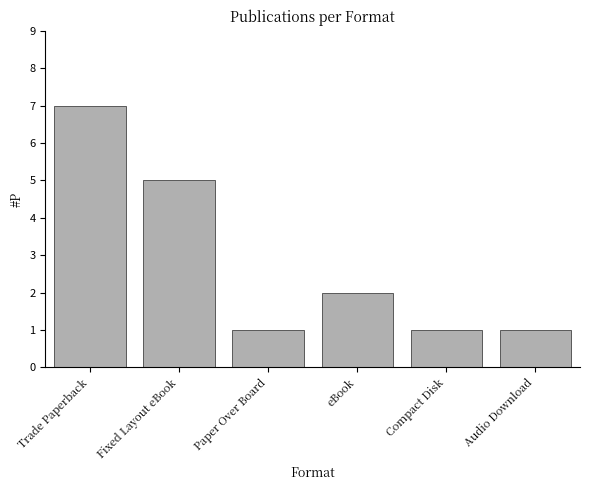

How many bars are there in total?

6